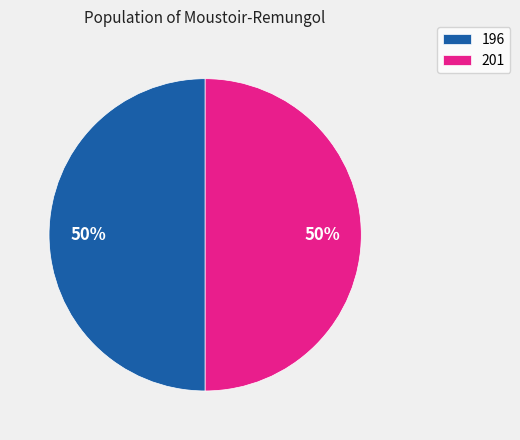

Combined, do 196 and 201 account for over 50%?

Yes